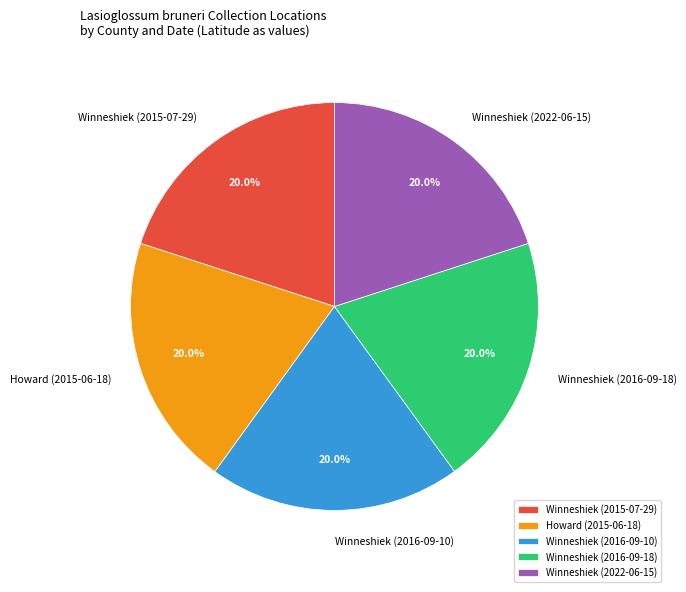

To the nearest percent, what portion does Winneshiek (2022-06-15) represent?

20%